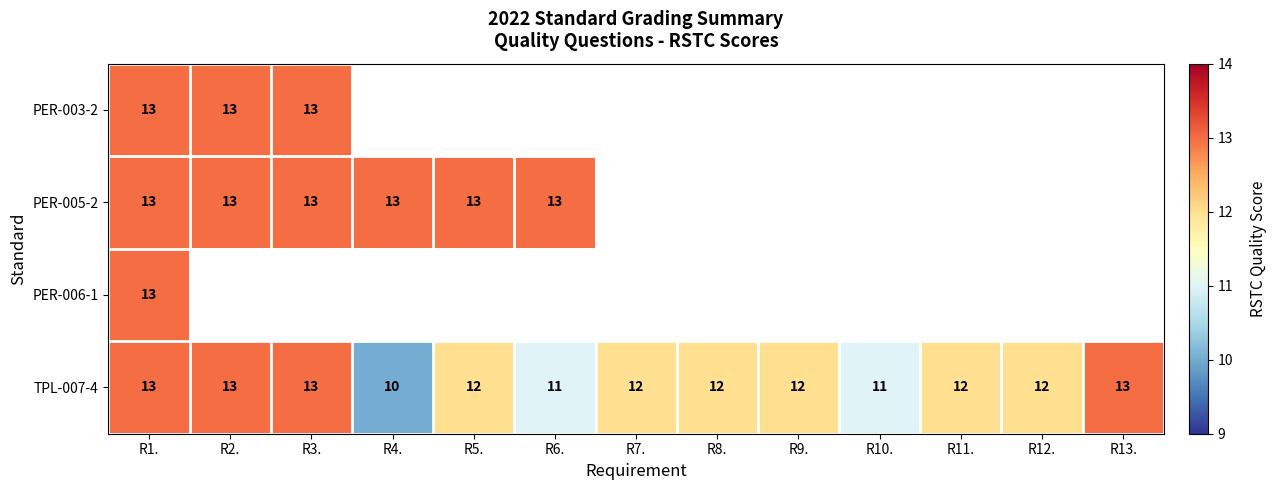

Which category has the lowest value in the TPL-007-4 series?

R4.